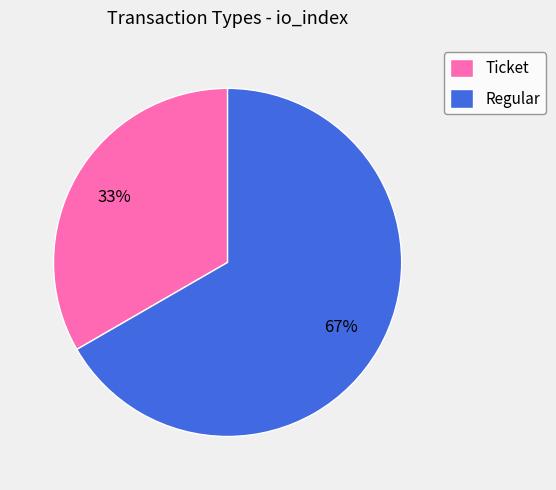

To the nearest percent, what is the average slice percentage?

50%